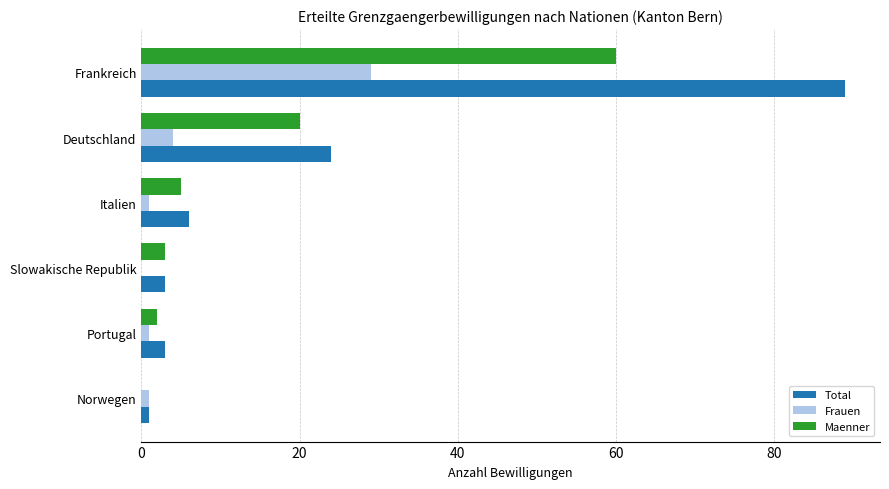

What is the sum of all Maenner values?

90